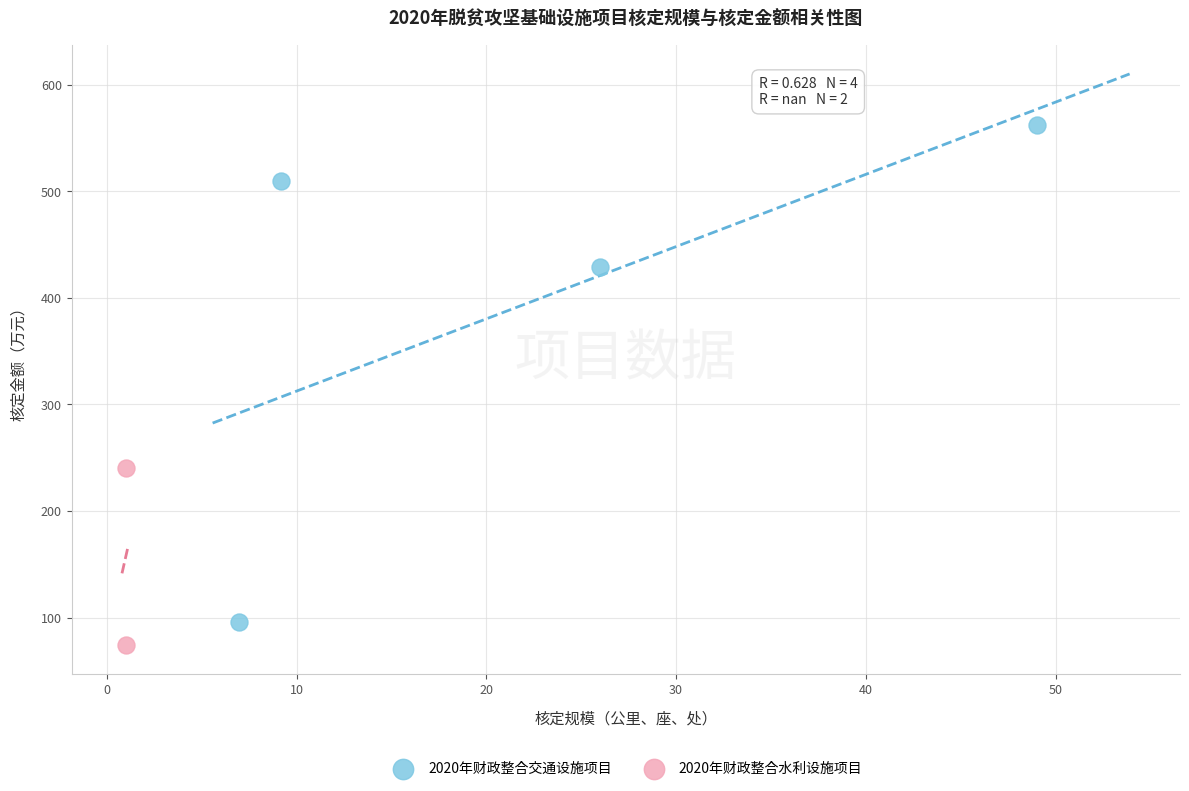

What are all the series names shown in the legend?

2020年财政整合交通设施项目, 2020年财政整合水利设施项目